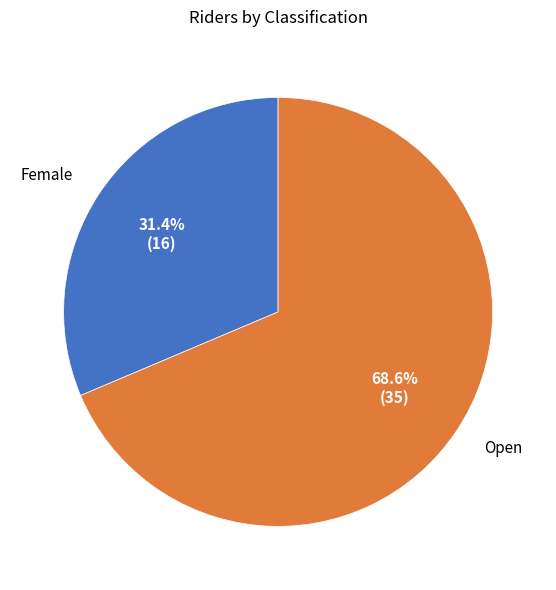

What percentage is the Open slice, to the nearest percent?

69%